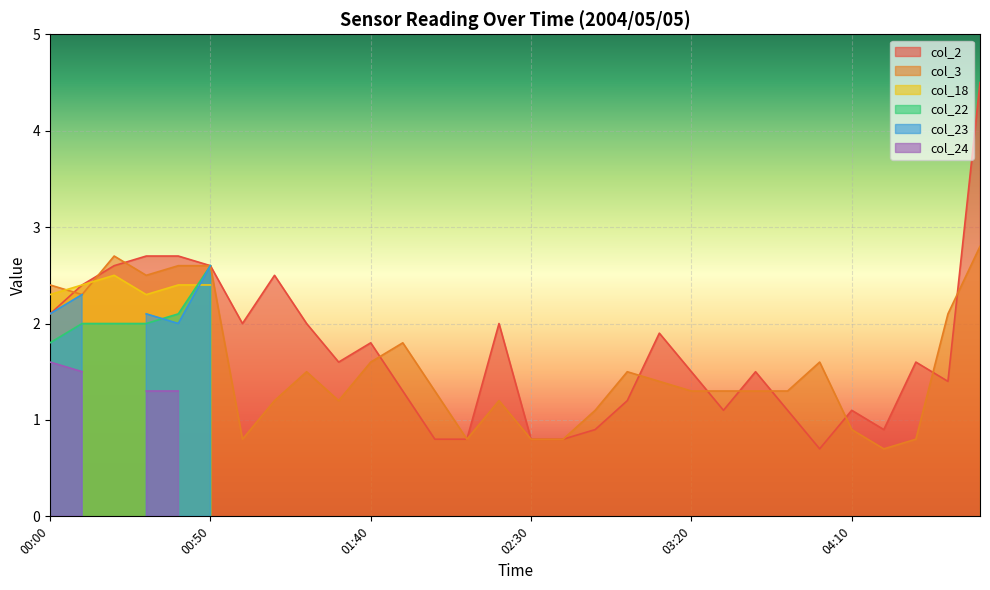

Reading right to left, what are all the values shown in this chart?

col_2: 4.5	1.4	1.6	0.9	1.1	0.7	1.1	1.5	1.1	1.5	1.9	1.2	0.9	0.8	0.8	2.0	0.8	0.8	1.3	1.8	1.6	2.0	2.5	2.0	2.6	2.7	2.7	2.6	2.4	2.1
col_3: 2.8	2.1	0.8	0.7	0.9	1.6	1.3	1.3	1.3	1.3	1.4	1.5	1.1	0.8	0.8	1.2	0.8	1.3	1.8	1.6	1.2	1.5	1.2	0.8	2.6	2.6	2.5	2.7	2.3	2.4
col_18: 0.0	0.0	0.0	0.0	0.0	0.0	0.0	0.0	0.0	0.0	0.0	0.0	0.0	0.0	0.0	0.0	0.0	0.0	0.0	0.0	0.0	0.0	0.0	0.0	2.4	2.4	2.3	2.5	2.4	2.3
col_22: 0.0	0.0	0.0	0.0	0.0	0.0	0.0	0.0	0.0	0.0	0.0	0.0	0.0	0.0	0.0	0.0	0.0	0.0	0.0	0.0	0.0	0.0	0.0	0.0	2.6	2.1	2.0	2.0	2.0	1.8
col_23: 0.0	0.0	0.0	0.0	0.0	0.0	0.0	0.0	0.0	0.0	0.0	0.0	0.0	0.0	0.0	0.0	0.0	0.0	0.0	0.0	0.0	0.0	0.0	0.0	2.6	2.0	2.1	0.0	2.3	2.1
col_24: 0.0	0.0	0.0	0.0	0.0	0.0	0.0	0.0	0.0	0.0	0.0	0.0	0.0	0.0	0.0	0.0	0.0	0.0	0.0	0.0	0.0	0.0	0.0	0.0	0.0	1.3	1.3	0.0	1.5	1.6